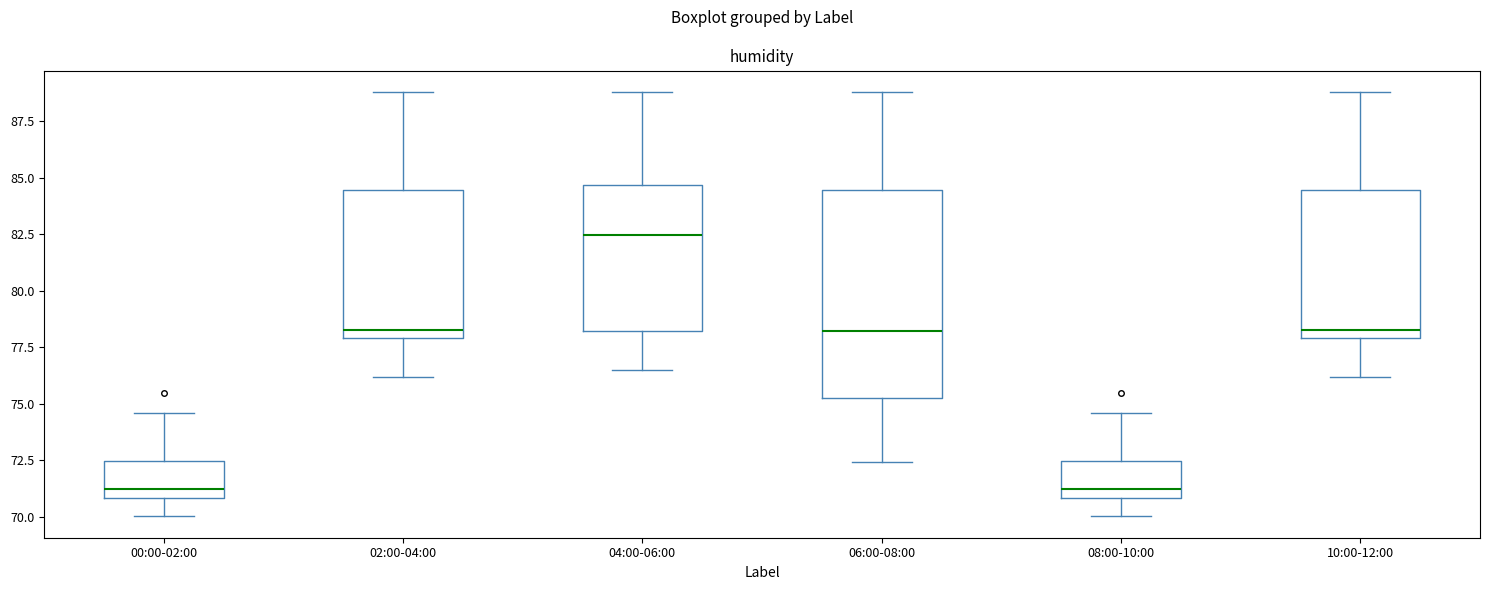

Reading left to right, transcribe this box plot: for each box, give where its median line is, the range the box spans, and where its two whiskers end, as read against the y-axis. The values are not printed on the chart, so give them approximately, as read against the axis.

00:00-02:00: median 71.5, box 71.0 to 72.5, whiskers 70.0 to 74.5
02:00-04:00: median 78.5, box 78.0 to 84.5, whiskers 76.0 to 89.0
04:00-06:00: median 82.5, box 78.0 to 84.5, whiskers 76.5 to 89.0
06:00-08:00: median 78.0, box 75.0 to 84.5, whiskers 72.5 to 89.0
08:00-10:00: median 71.5, box 71.0 to 72.5, whiskers 70.0 to 74.5
10:00-12:00: median 78.5, box 78.0 to 84.5, whiskers 76.0 to 89.0